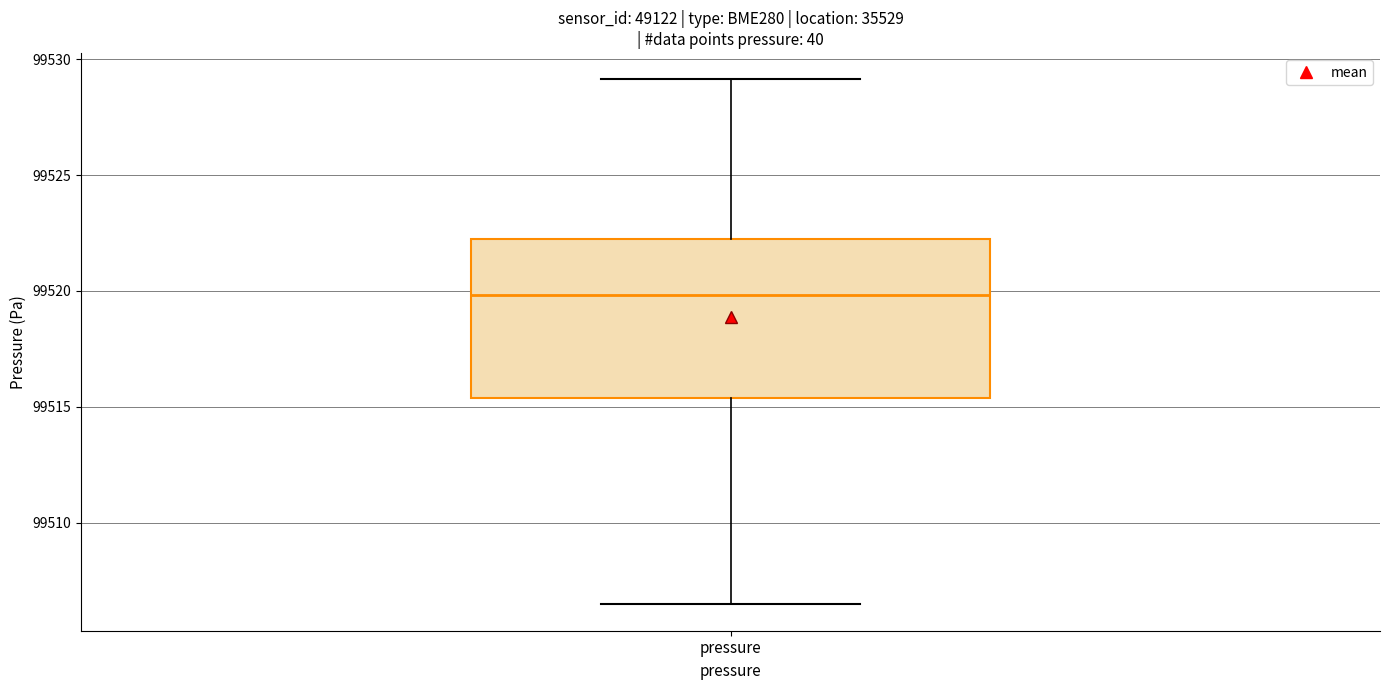

Where does the upper whisker of the box for pressure end on the y-axis? The values are not printed on the chart, so give them approximately, as read against the axis.

99529.0